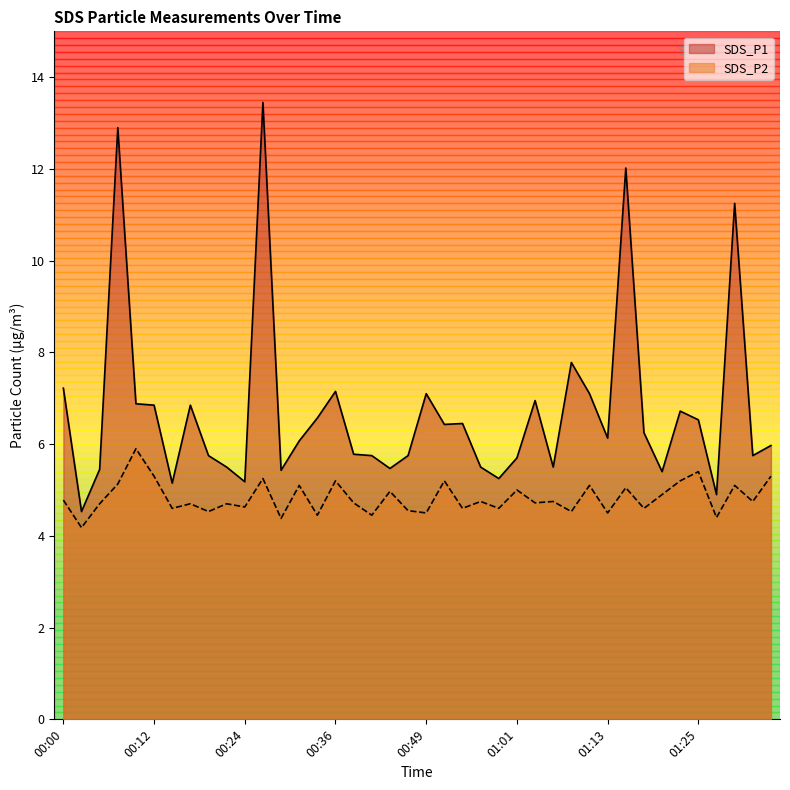

What is the approximate value of SDS_P2 at 00:12?

5.3